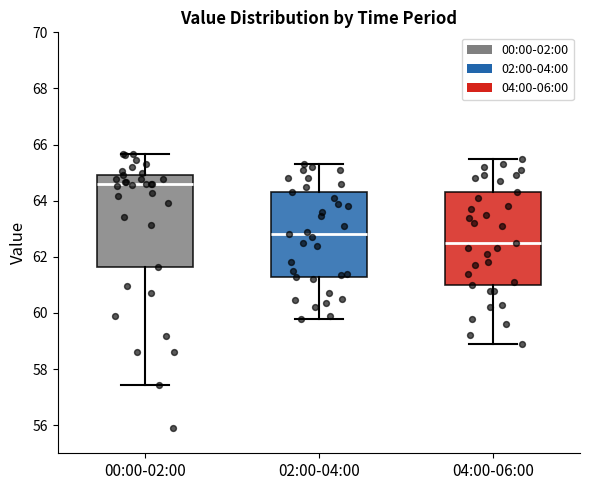

Reading left to right, read every box against the y-axis: the position of its median line, the range the box covers, and the ends of its whiskers. The values are not printed on the chart, so give them approximately, as read against the axis.

00:00-02:00: median 64.6, box 61.6 to 65.0, whiskers 57.4 to 65.6
02:00-04:00: median 62.8, box 61.2 to 64.4, whiskers 59.8 to 65.4
04:00-06:00: median 62.6, box 61.0 to 64.4, whiskers 59.0 to 65.6